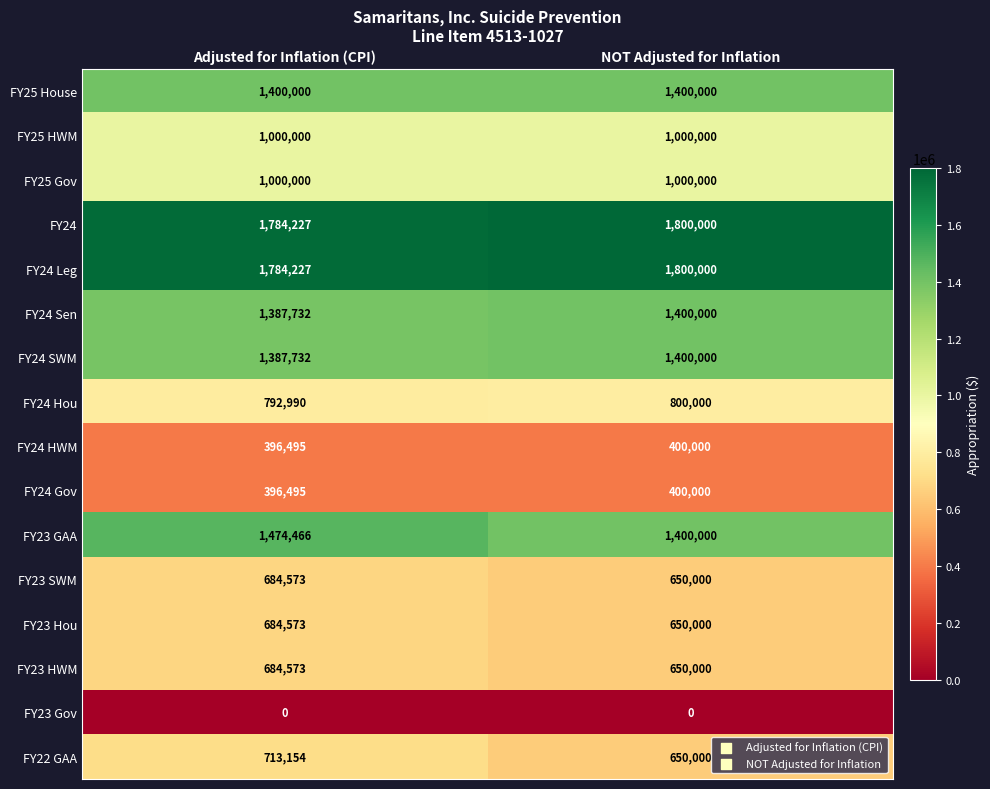

What is the difference between the FY22 GAA values at NOT Adjusted for Inflation and Adjusted for Inflation (CPI)?

63154